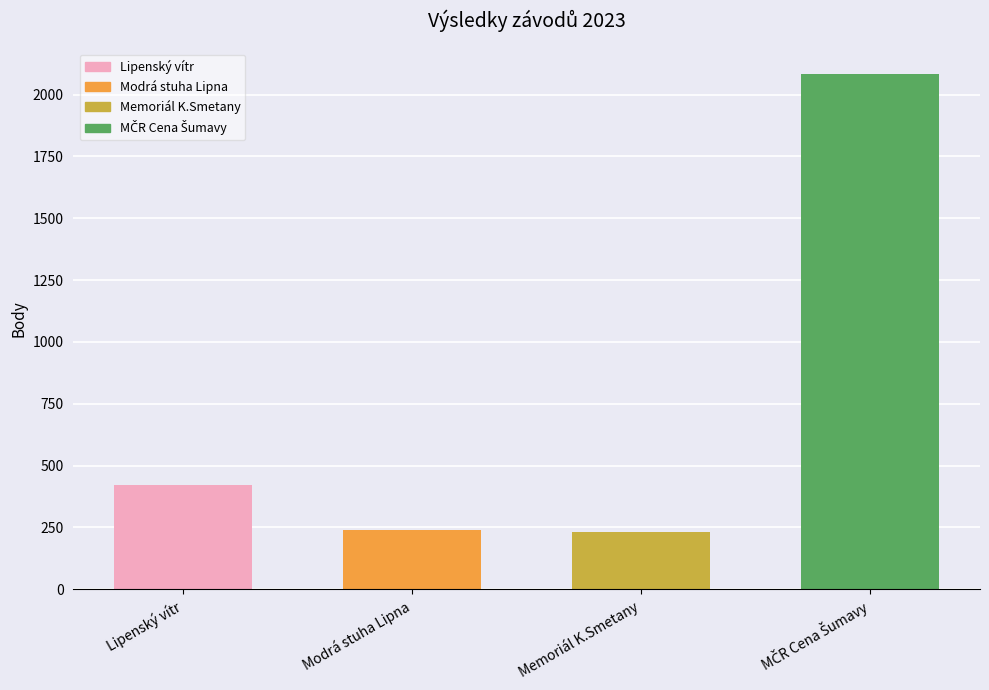

Where is the data nearest to the value 1157?

Lipenský vítr